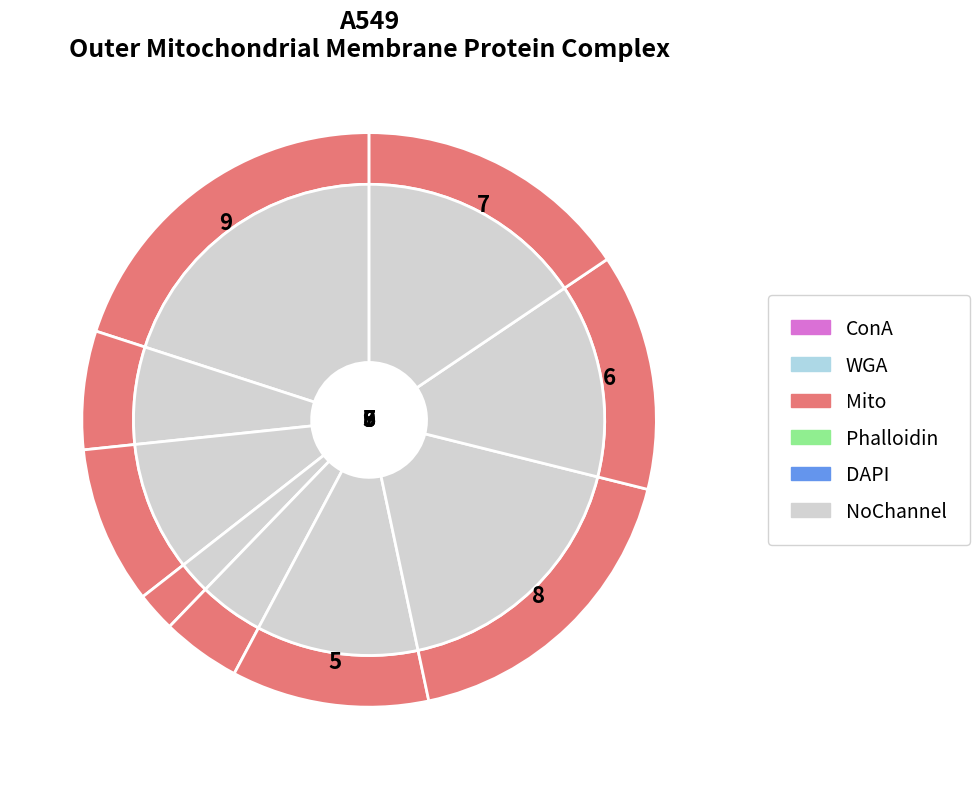

To the nearest percent, what is the combined percentage of 3 and 7?

22%